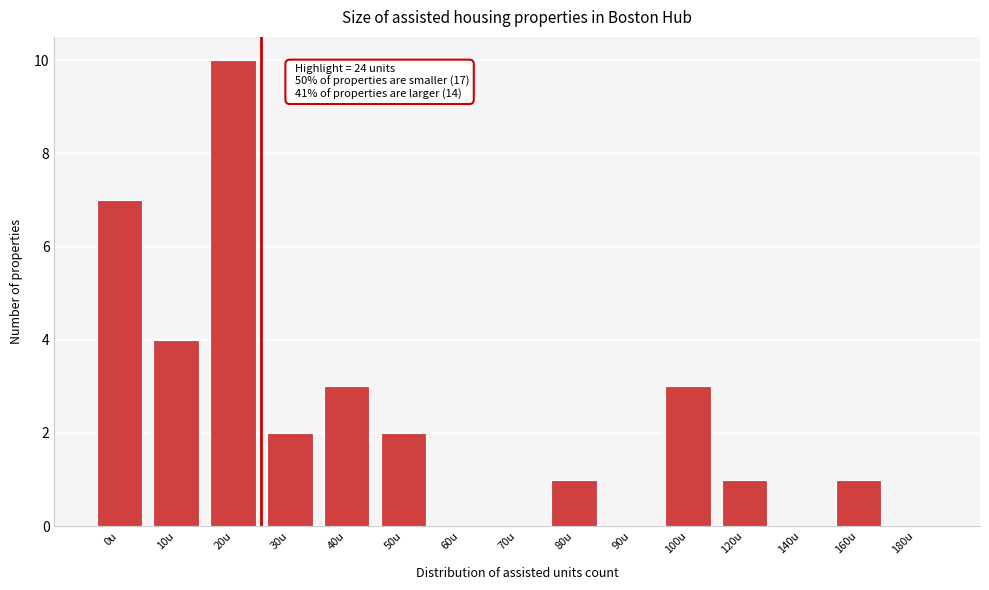

Reading right to left, what are all the values shown in this chart?

180u=0	160u=1	140u=0	120u=1	100u=3	90u=0	80u=1	70u=0	60u=0	50u=2	40u=3	30u=2	20u=10	10u=4	0u=7